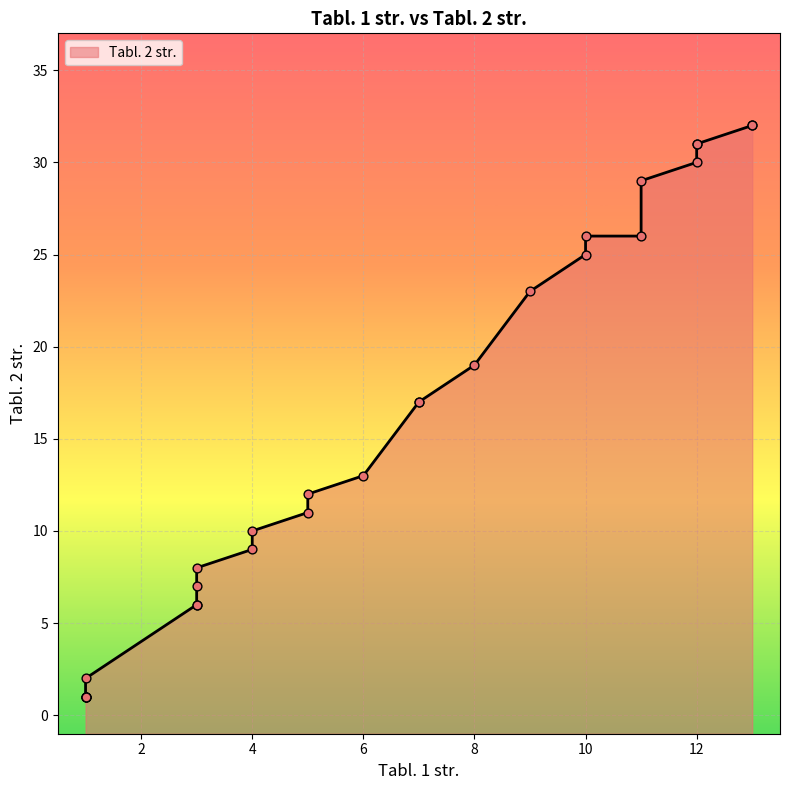

Approximately how many times larger is the value at 8 compared to 4?

2.1